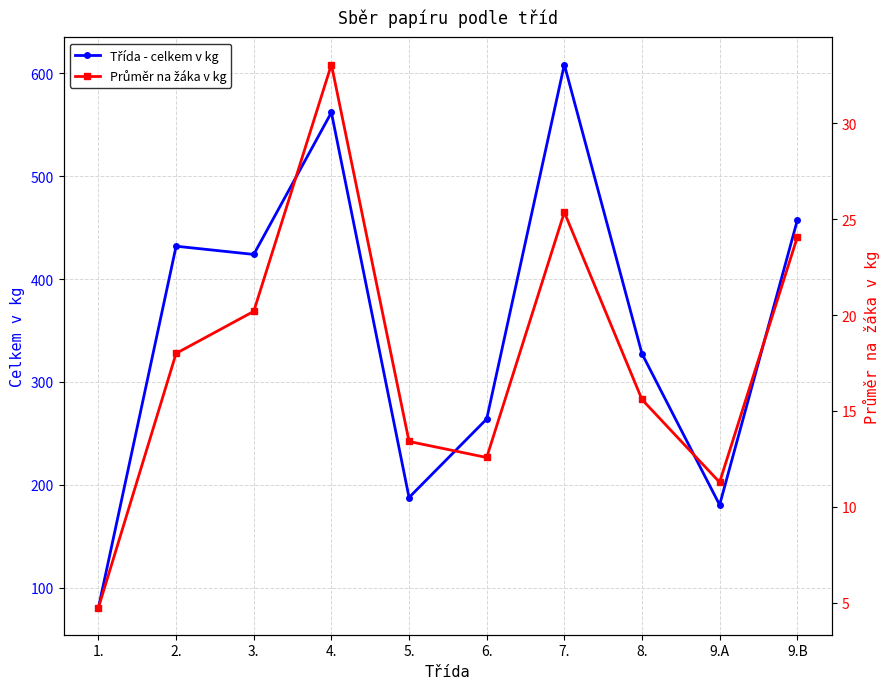

What is the average value of the Třída - celkem v kg series?

352.4